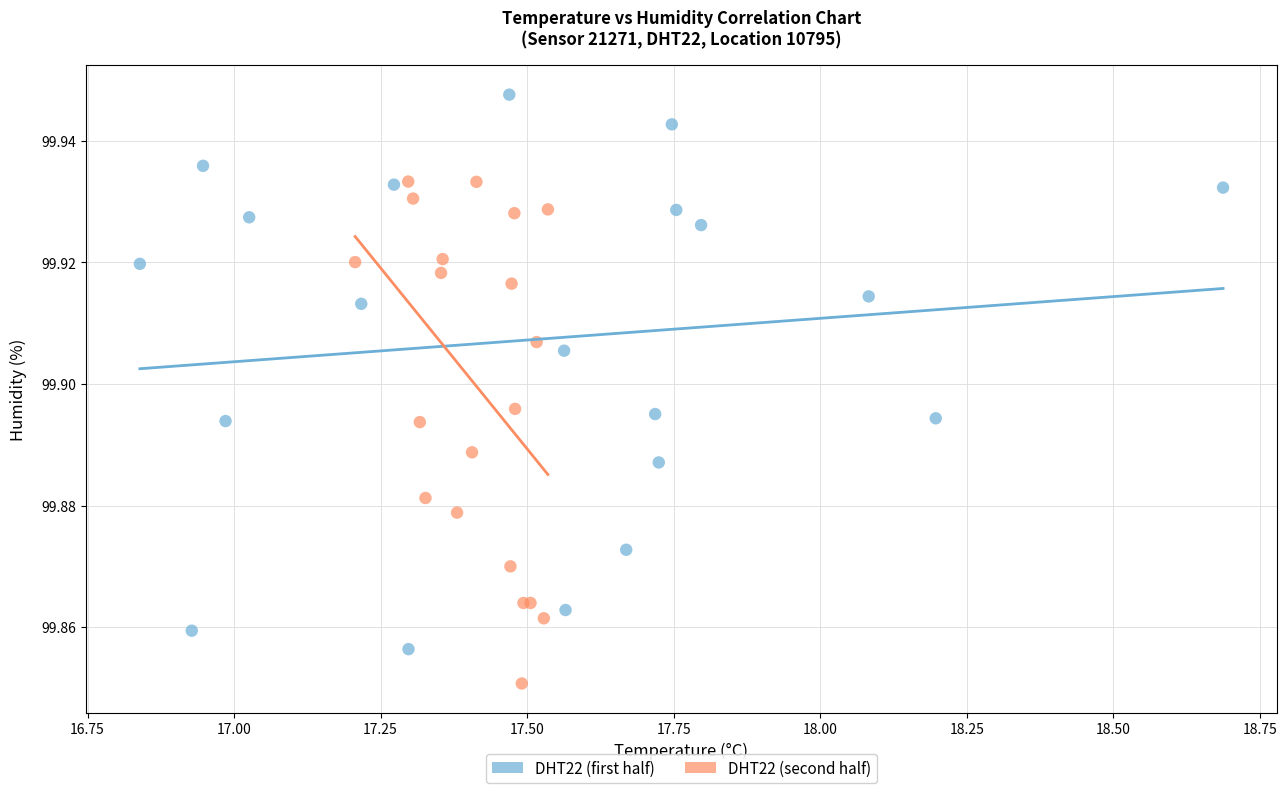

Which series has the largest Y range (max minus min)?

DHT22 (first half)